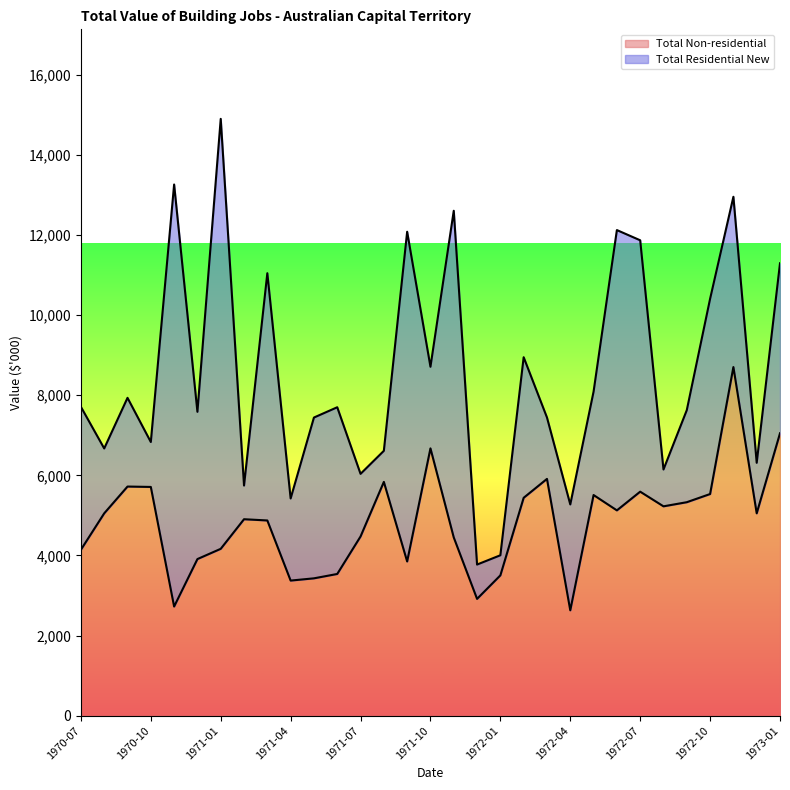

True or false: the data has more than 0 interior local peaks.

True